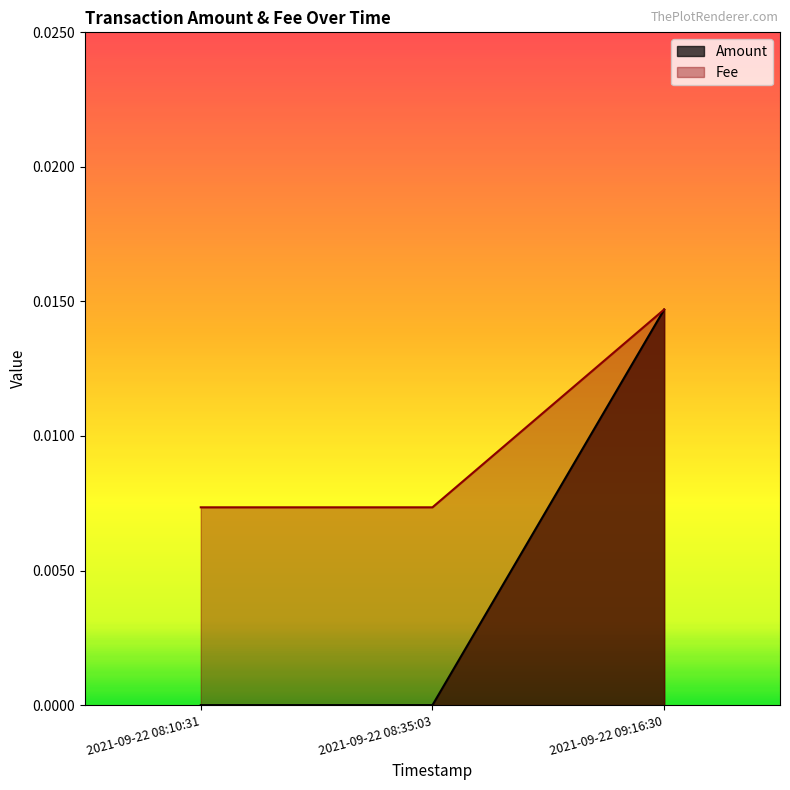

Where is Amount nearest to the value 0?

2021-09-22 08:10:31